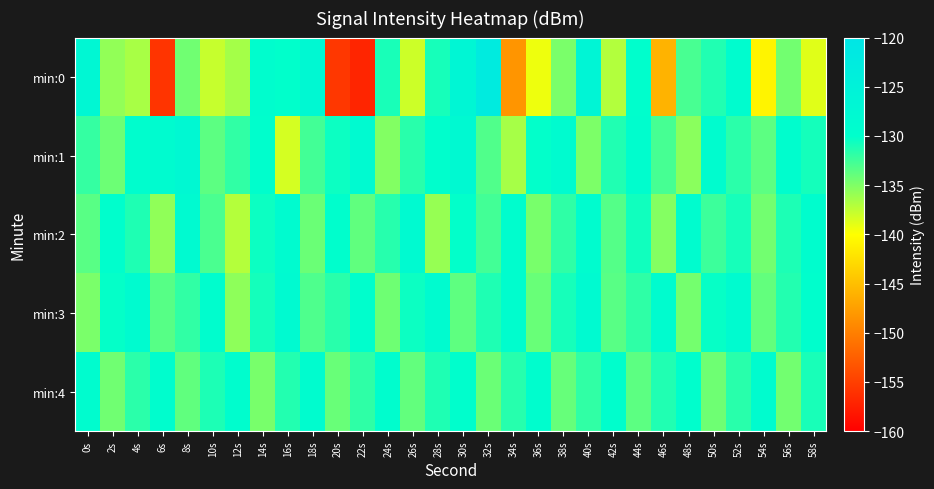

List the series in order of their peak value, highest first.

min:0, min:1, min:2, min:3, min:4